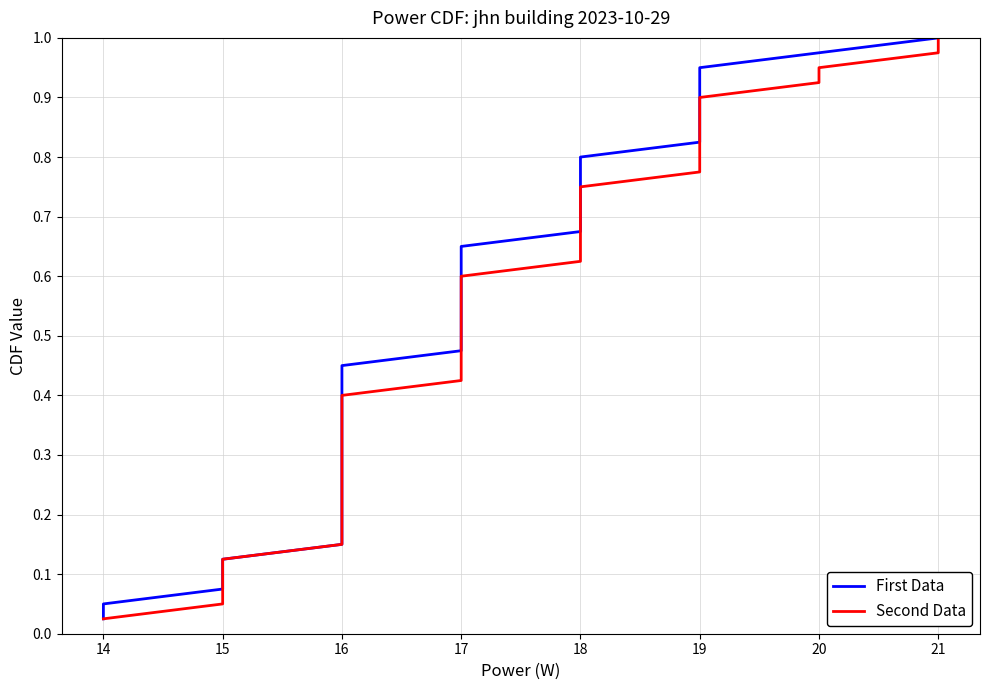

Which series has the widest spread of values?

First Data